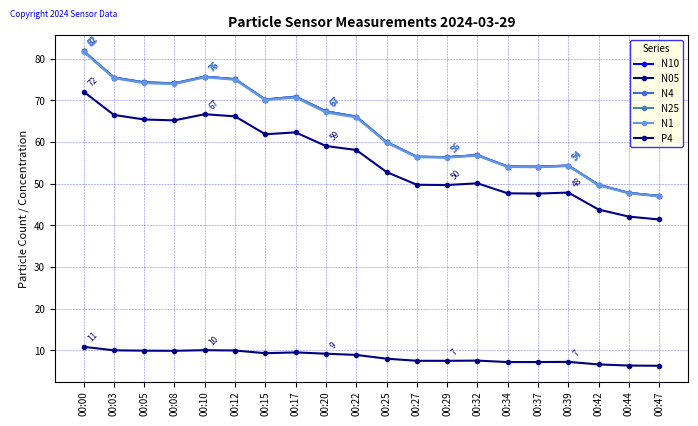

Rank the series at 00:08 from highest to lowest value.

N10, N4, N25, N1, N05, P4